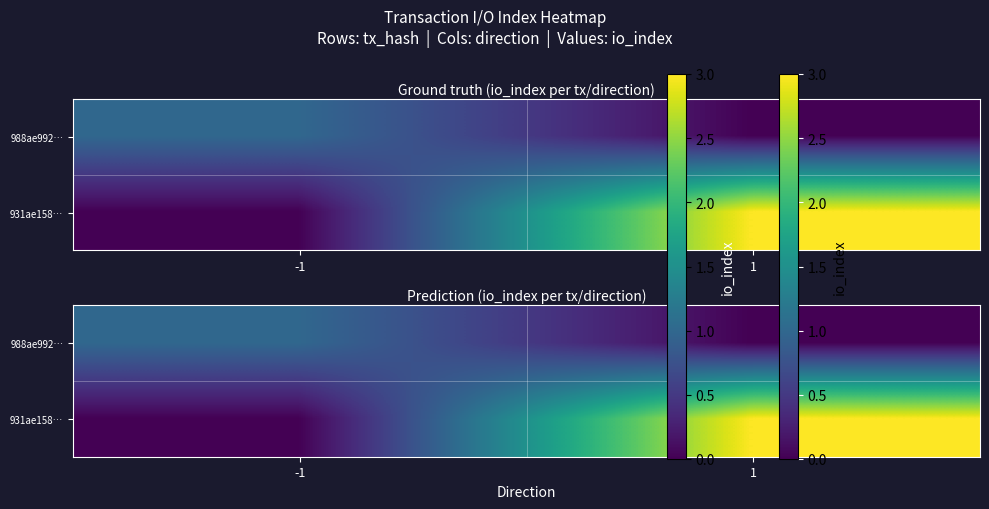

List the labels in order of 988ae992… value, smallest first.

1, -1